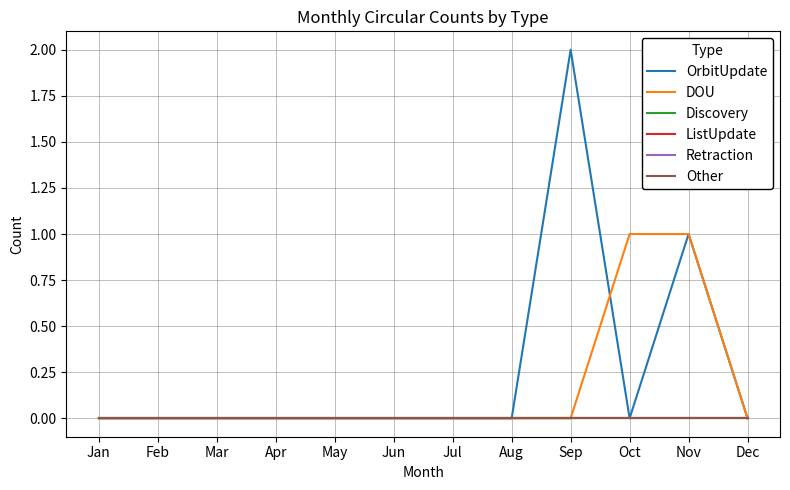

Which series has the largest range (max minus min)?

OrbitUpdate